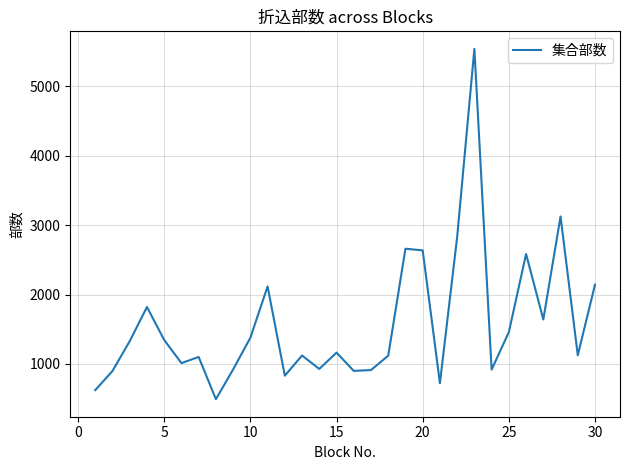

What is the difference between the maximum and minimum values?

5050